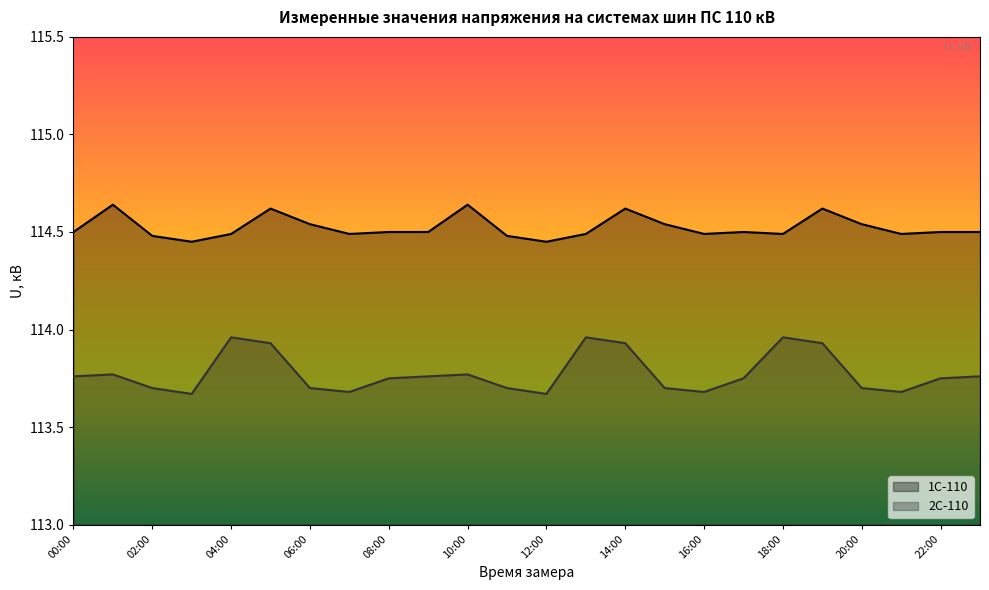

What is the total value across all series at 06:00?

228.2